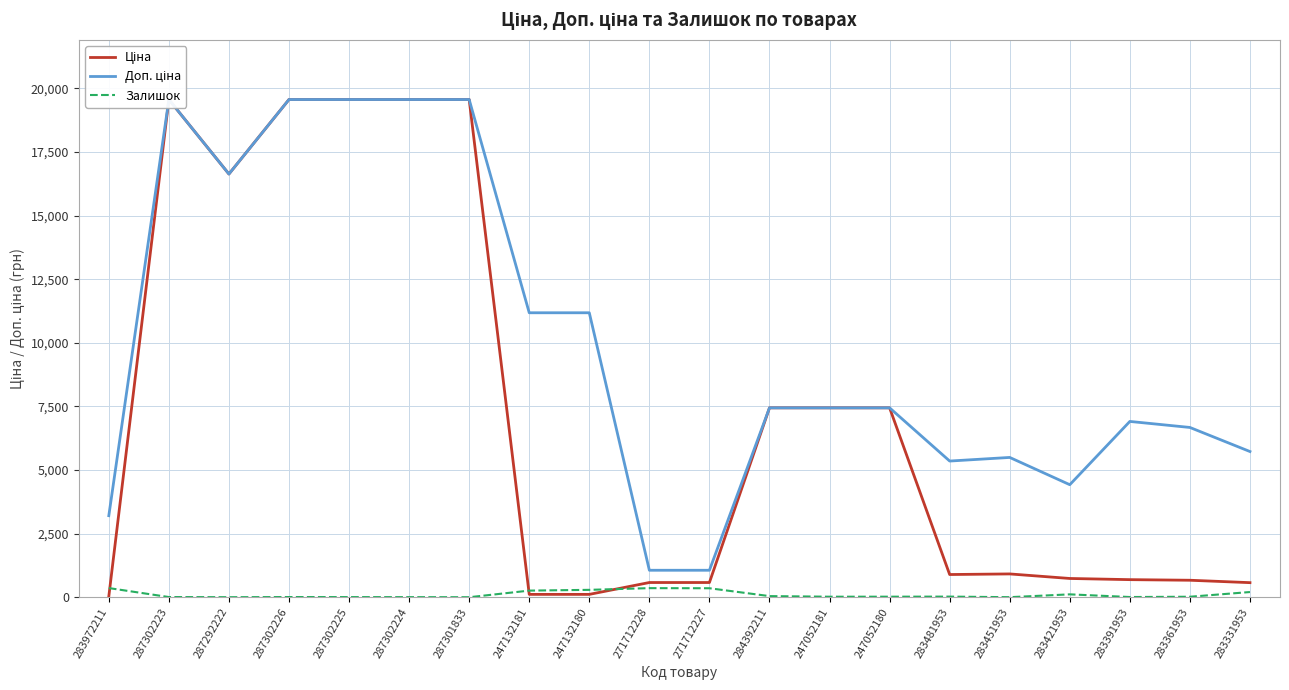

True or false: Доп. ціна and Ціна intersect in this chart.

False